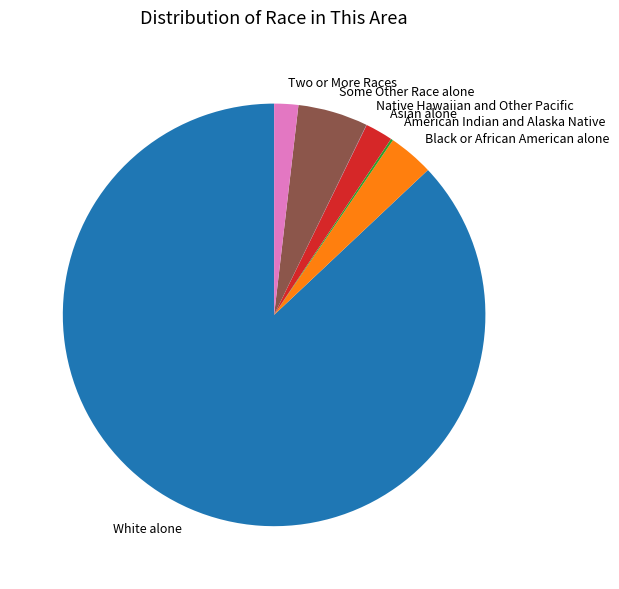

Is there a majority slice in this chart?

Yes